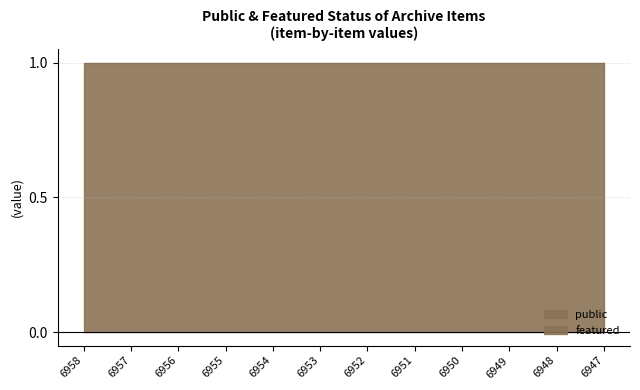

Which label corresponds to the smallest value in the chart?

6958